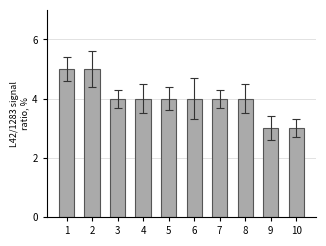

Count the values in the range 4 to 5.

8